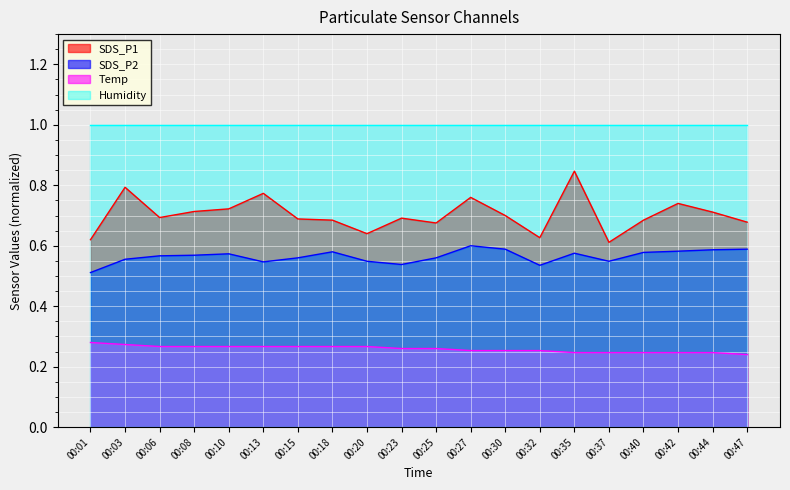

List the series in order of their overall mean, highest first.

Humidity, SDS_P1, SDS_P2, Temp